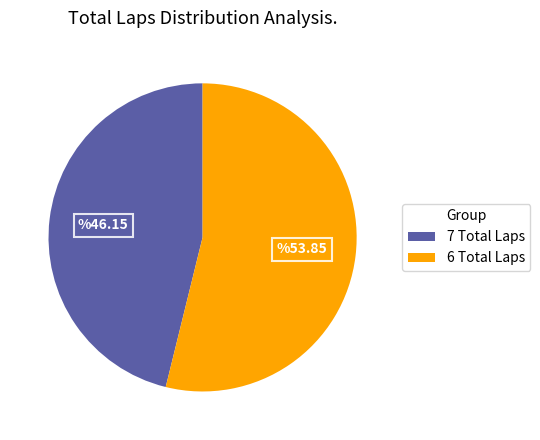

What is the largest slice in the pie chart?

6 Total Laps